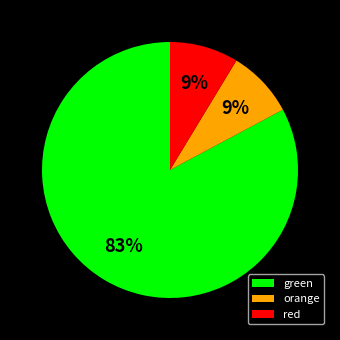

Count the number of slices in the pie.

3